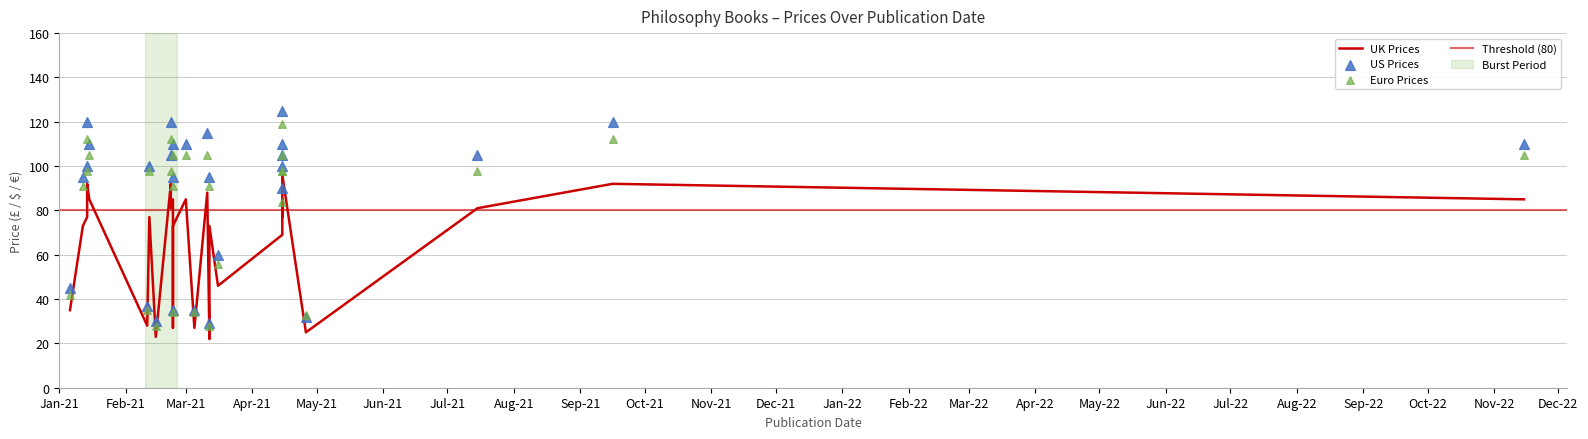

At which category is the sum across all series the highest?

2021-04-15